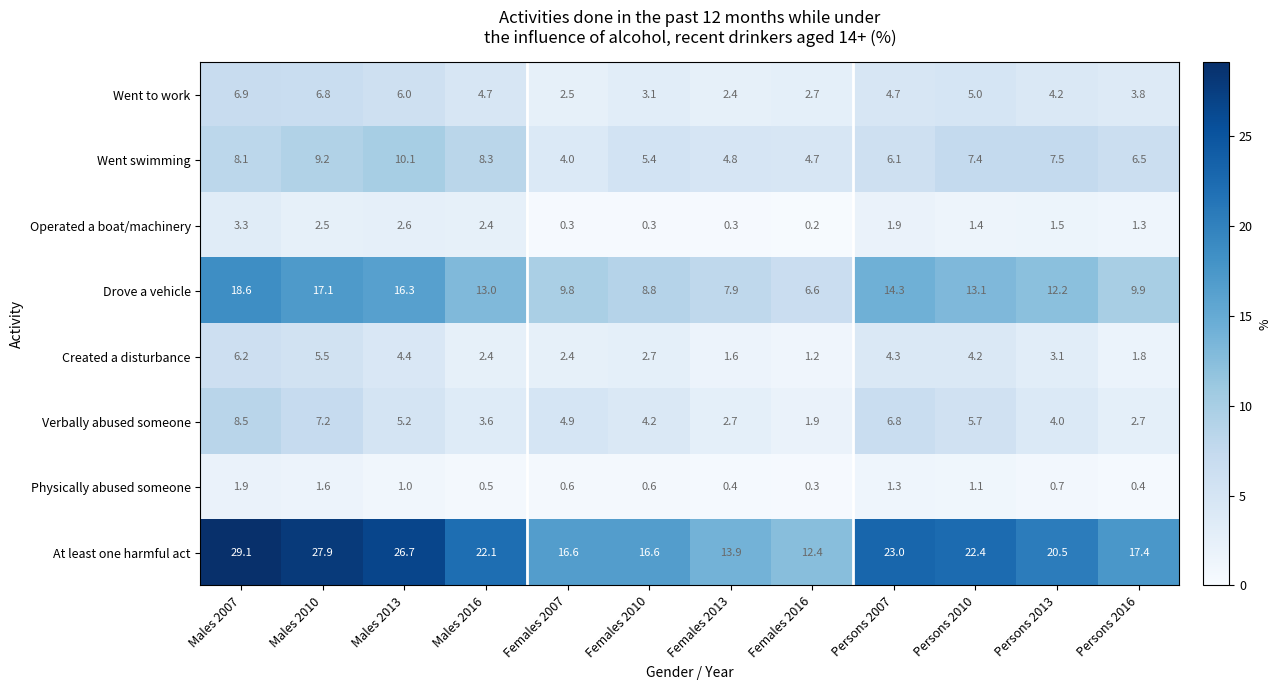

The Went to work series shows 9.8 at Males 2010. True or false?

False